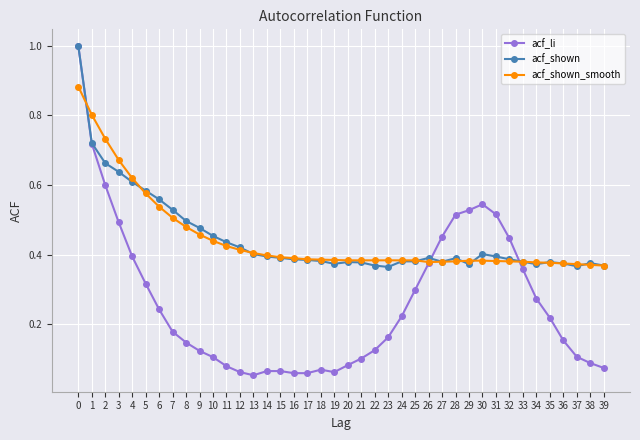

Is it true that acf_li equals 0.1 at 11?

True